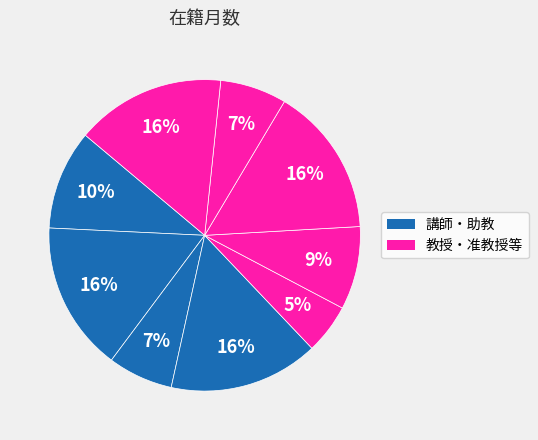

How many slices are in this pie chart?

9